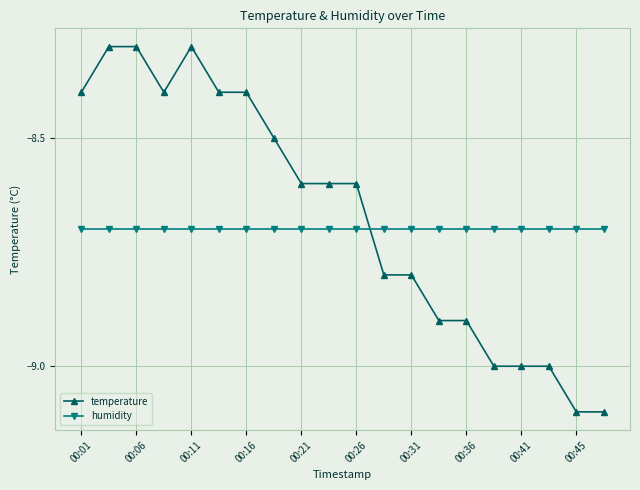

List the series in order of their peak value, lowest first.

humidity, temperature